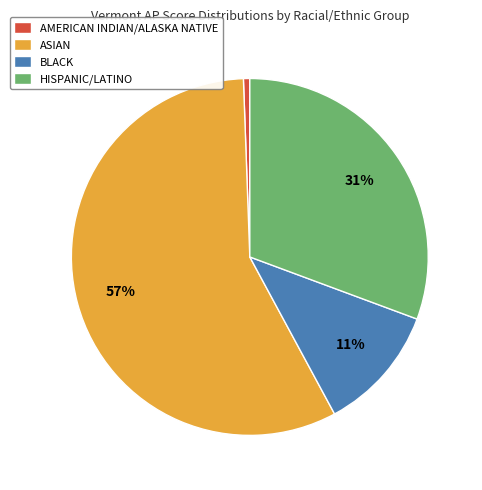

How many slices are in this pie chart?

4